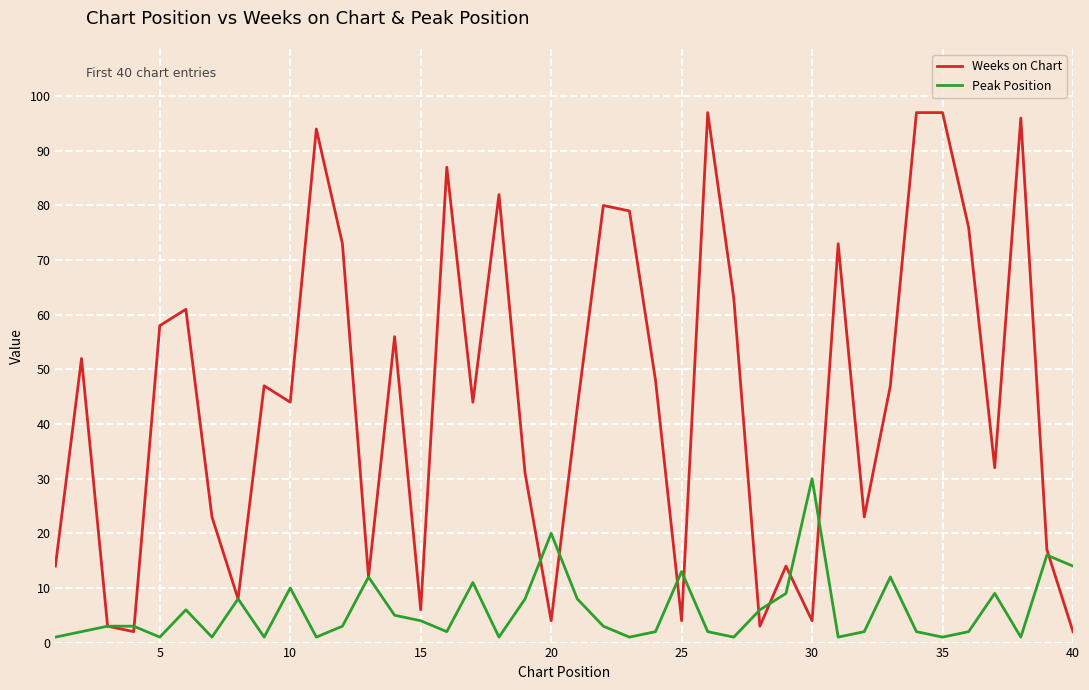

What is the maximum value shown in the chart?

97